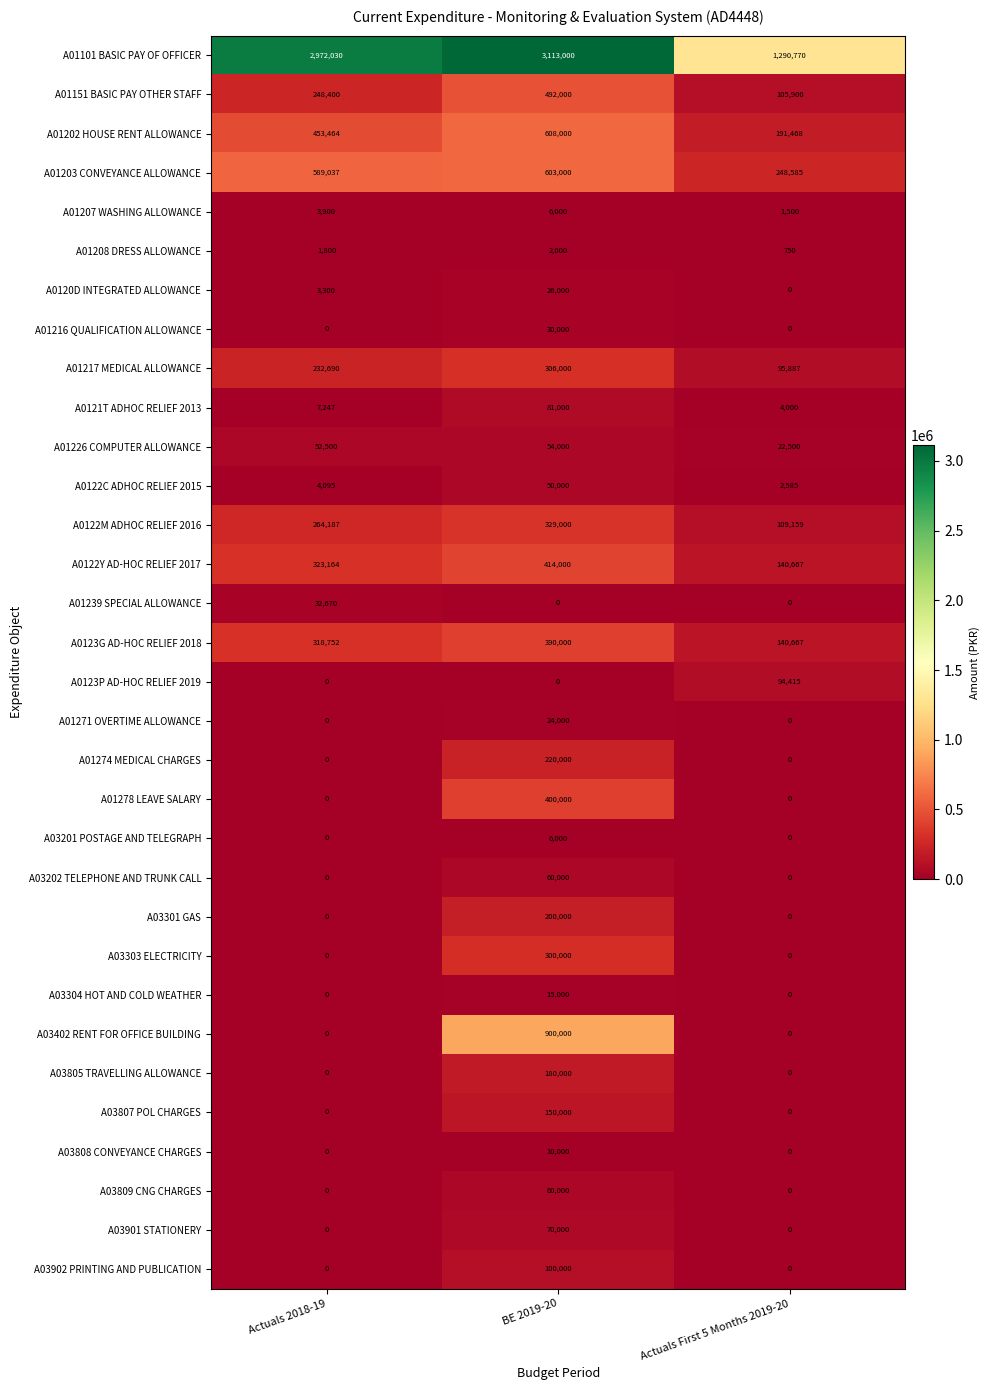

Count the number of categories in the chart.

3